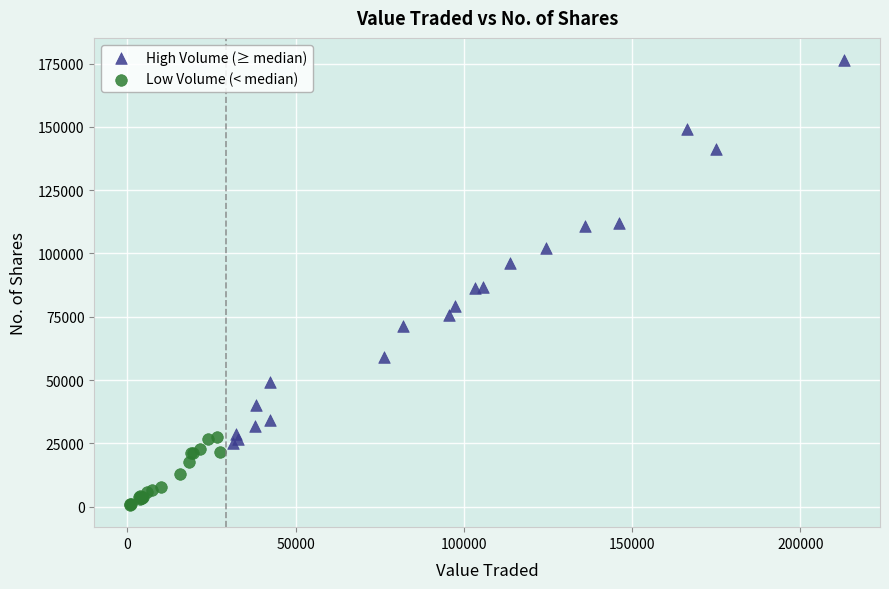

Which series has the largest Y range (max minus min)?

High Volume (≥ median)